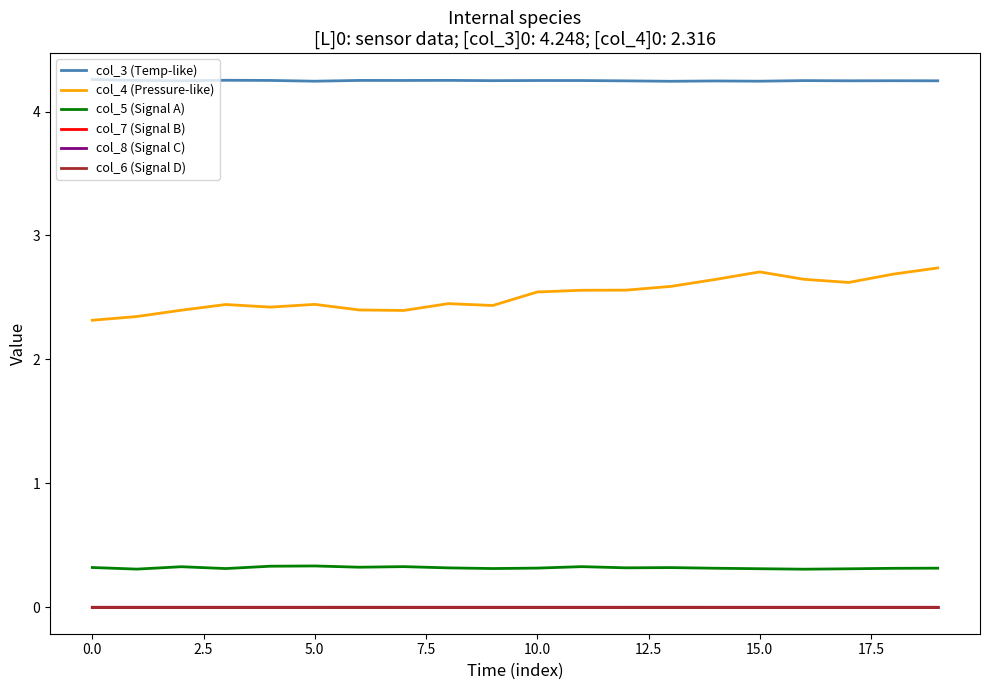

True or false: col_5 (Signal A) and col_6 (Signal D) intersect in this chart.

False